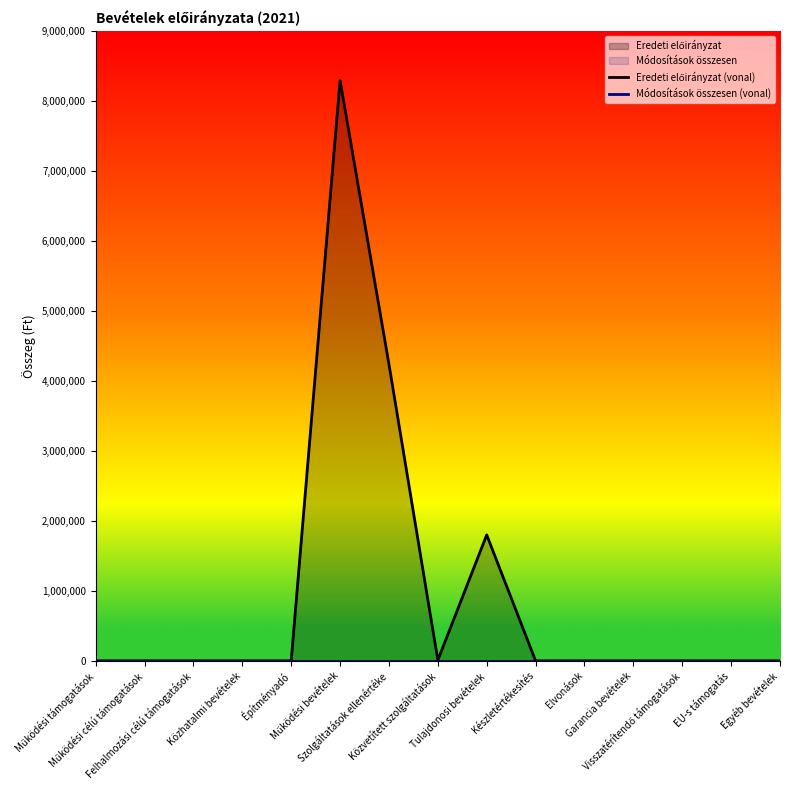

At which category is the sum across all series the highest?

Működési bevételek